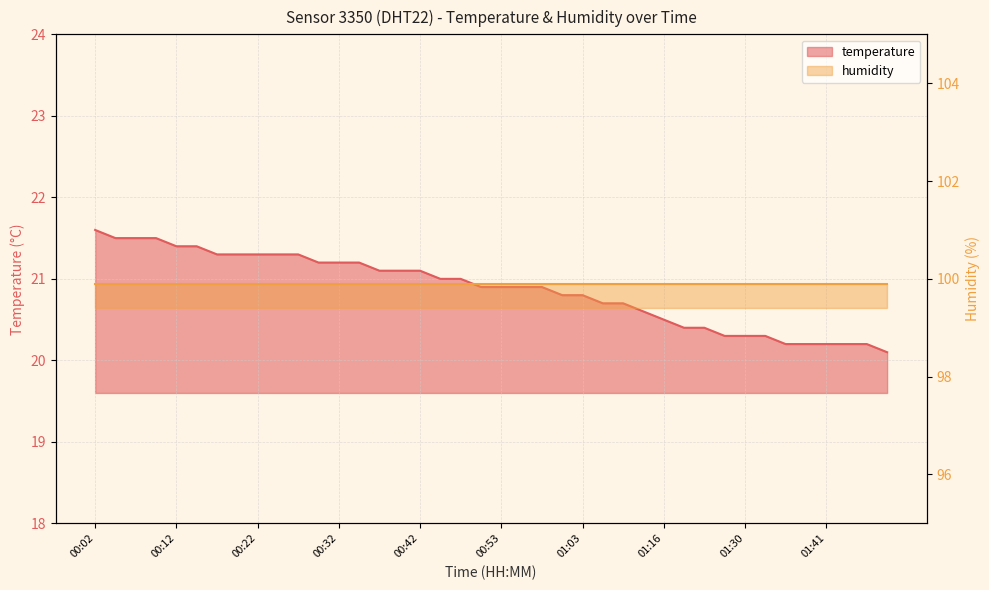

What is the difference between the maximum and minimum values?

1.5